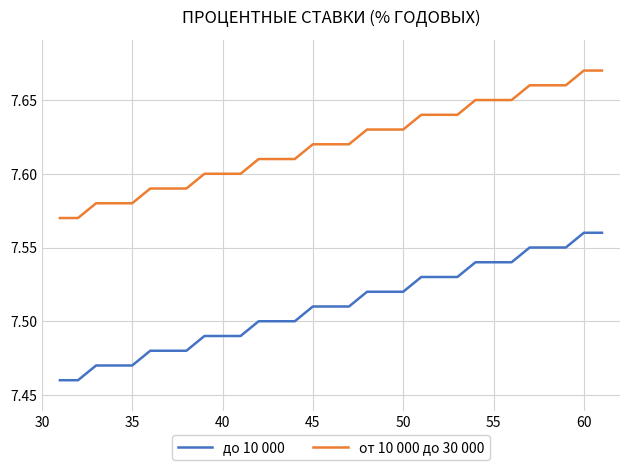

Which series has the largest total across all categories?

от 10 000 до 30 000